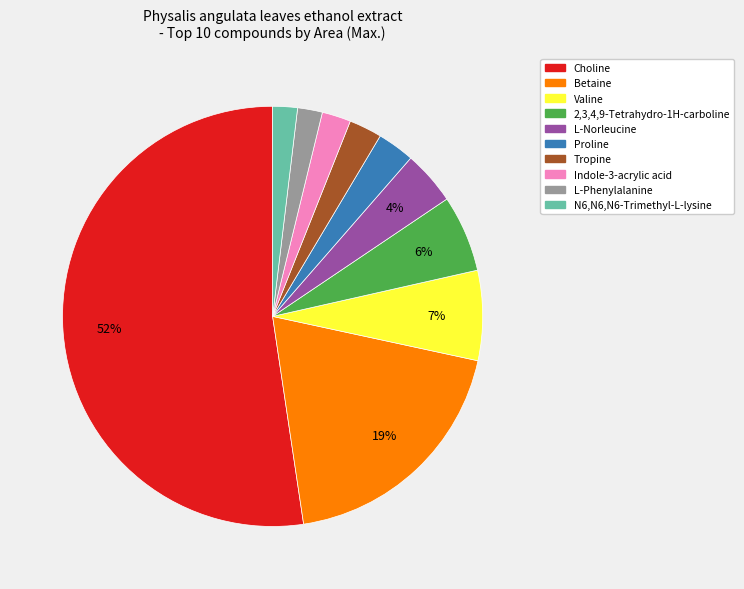

How many slices are in this pie chart?

10